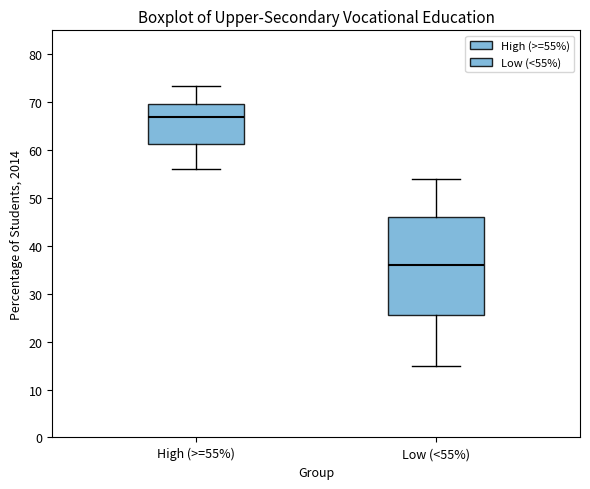

Which box is the tallest, from its lower edge to its upper edge?

Low (<55%)